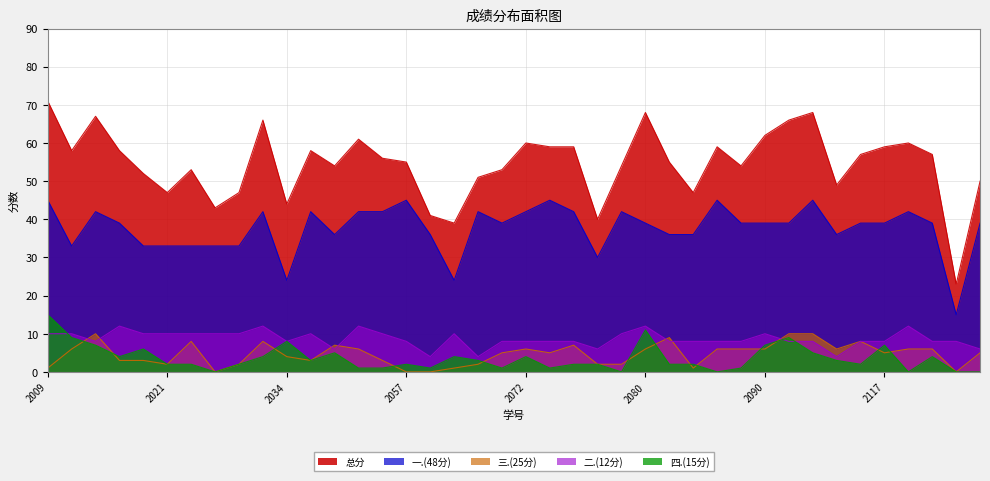

List the series in order of their peak value, lowest first.

三.(25分), 二.(12分), 四.(15分), 一.(48分), 总分